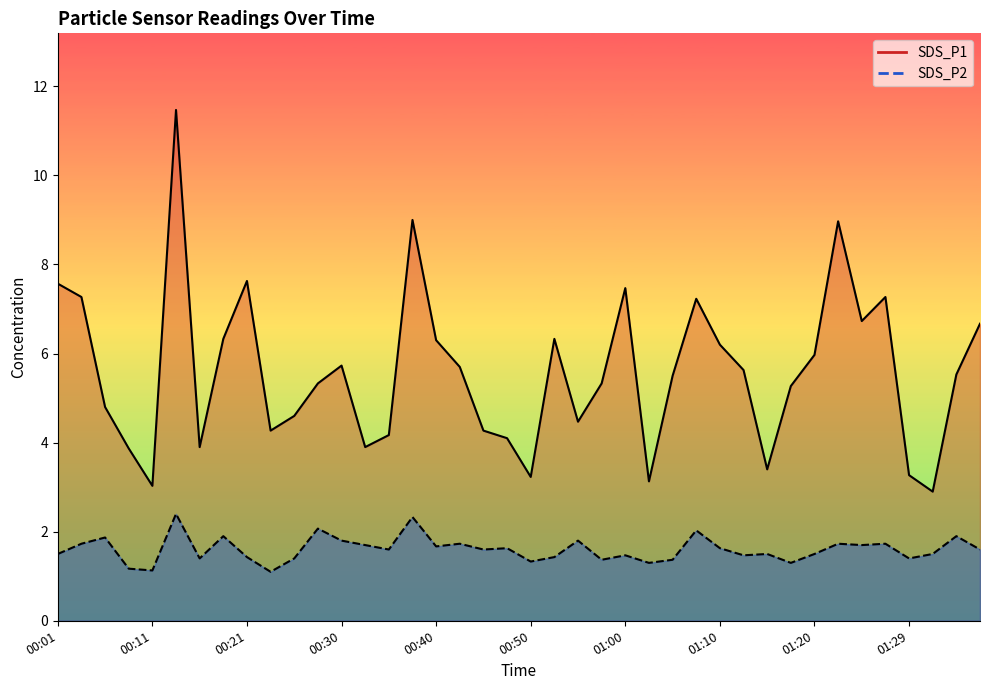

Is it true that SDS_P2 equals 2.3 at 00:38?

True